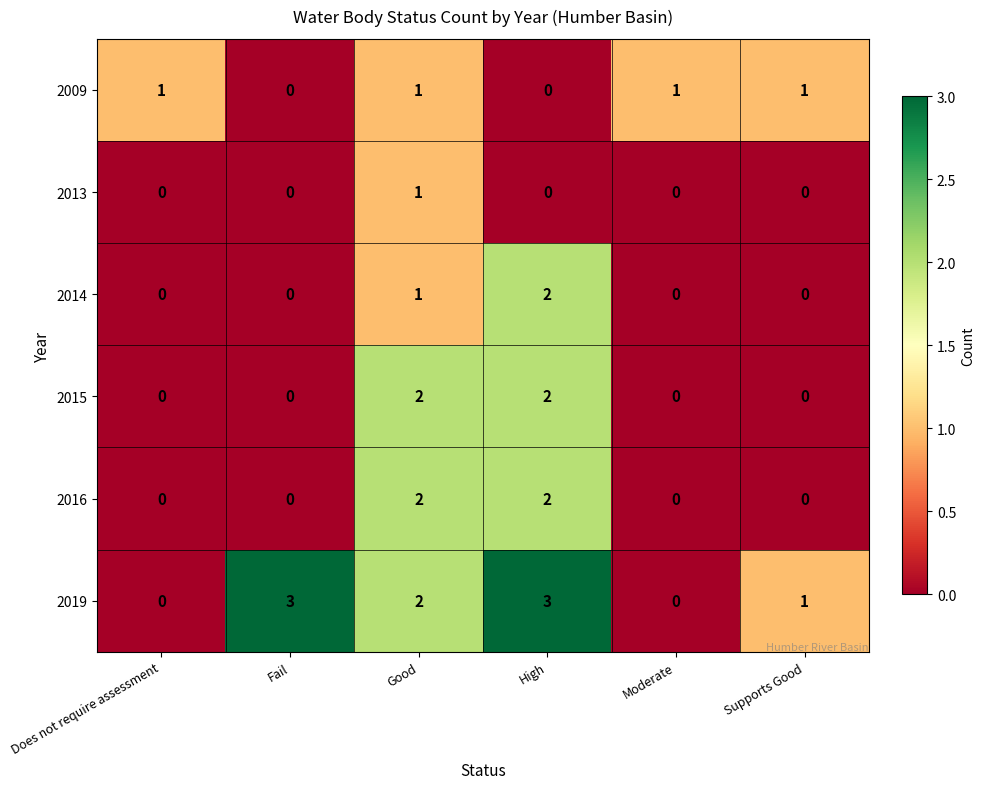

What is the maximum value for 2019?

3